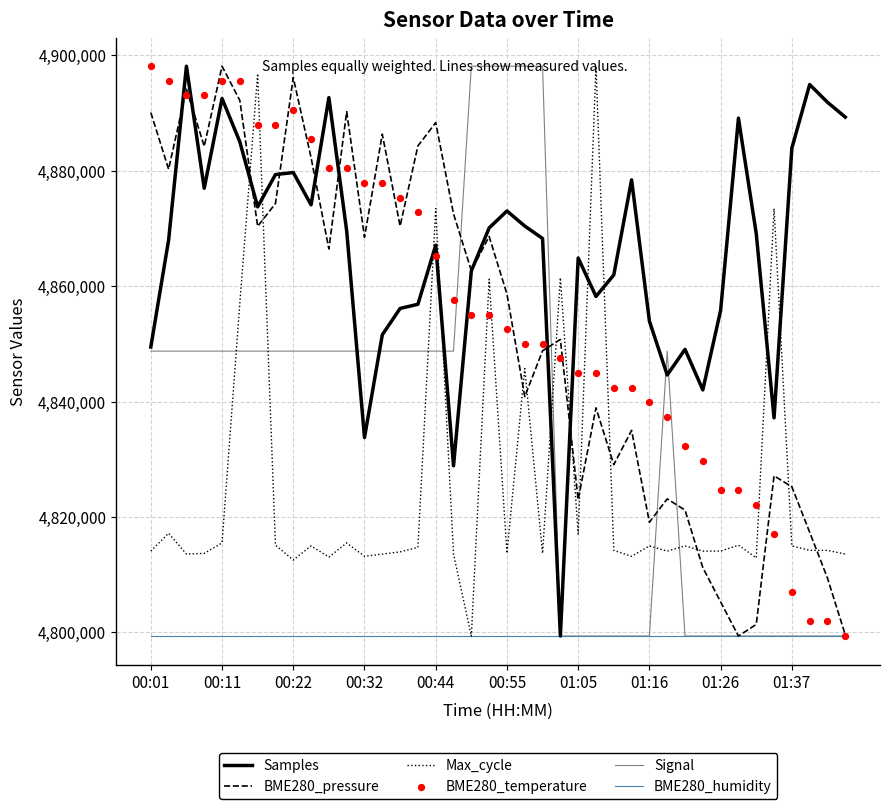

Which series reaches the minimum Y coordinate?

Samples